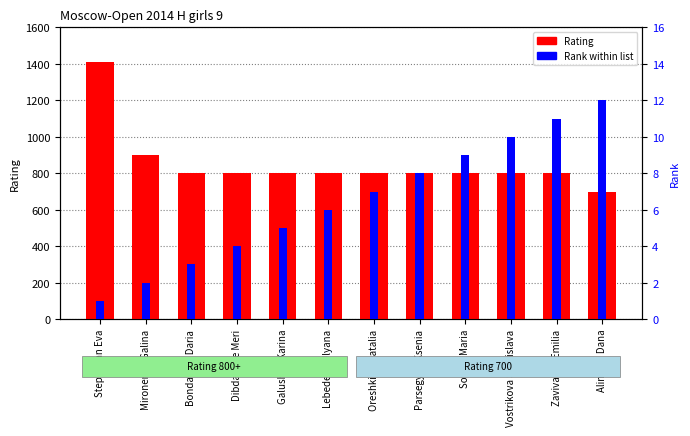

What is the sum of the Rating values at Mironenko Galina and Stepanyan Eva?

2312